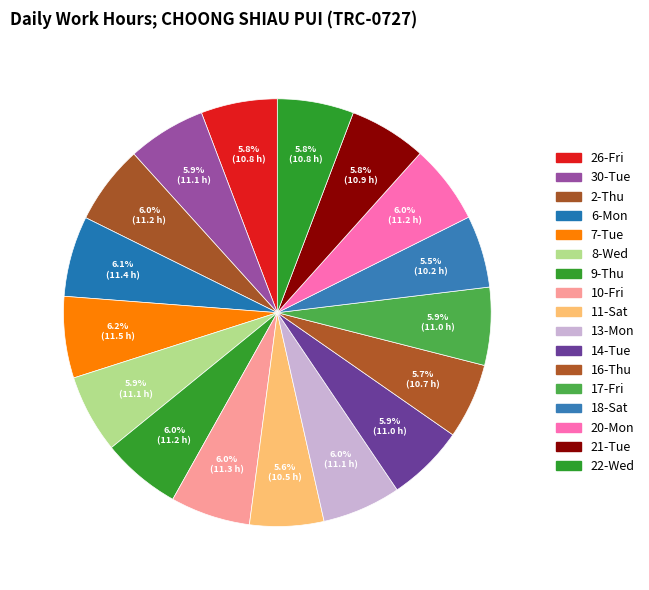

How many slices are in this pie chart?

17